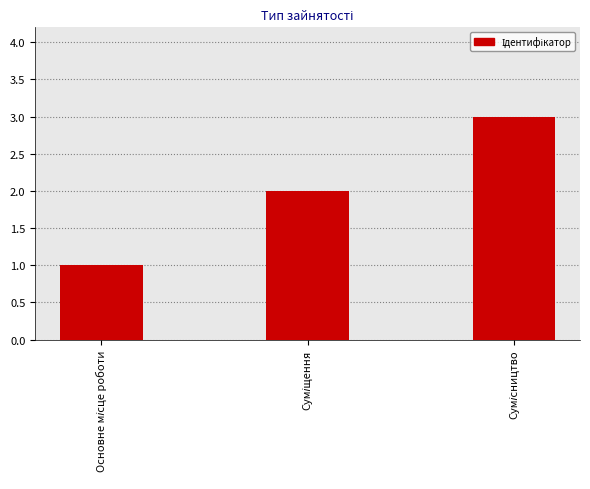

What is the sum of all values?

6